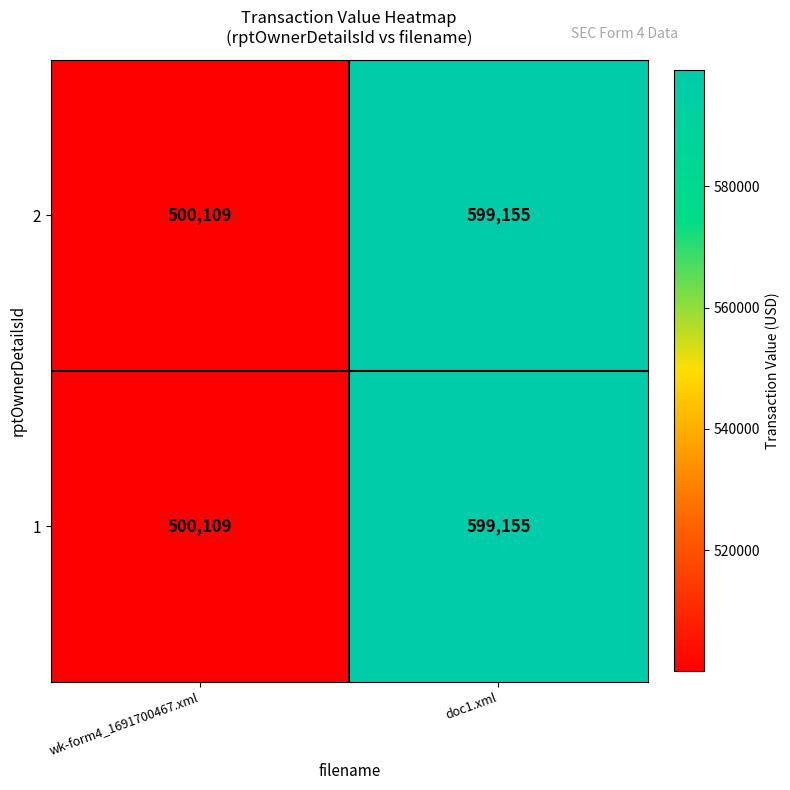

List the labels in order of 2 value, smallest first.

wk-form4_1691700467.xml, doc1.xml